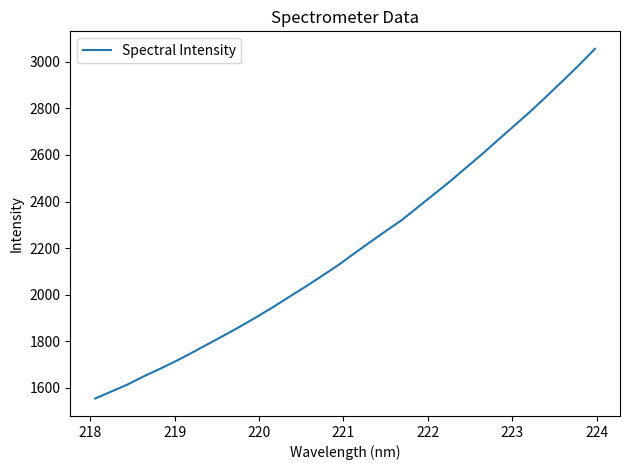

Does the chart have visible grid lines?

No